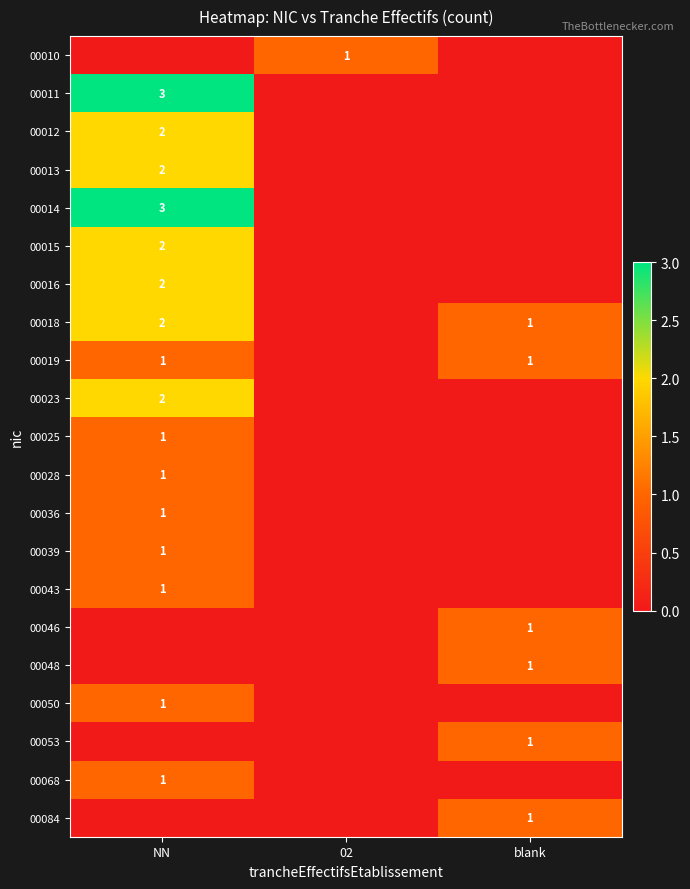

The 00050 series shows 0 at NN. True or false?

False